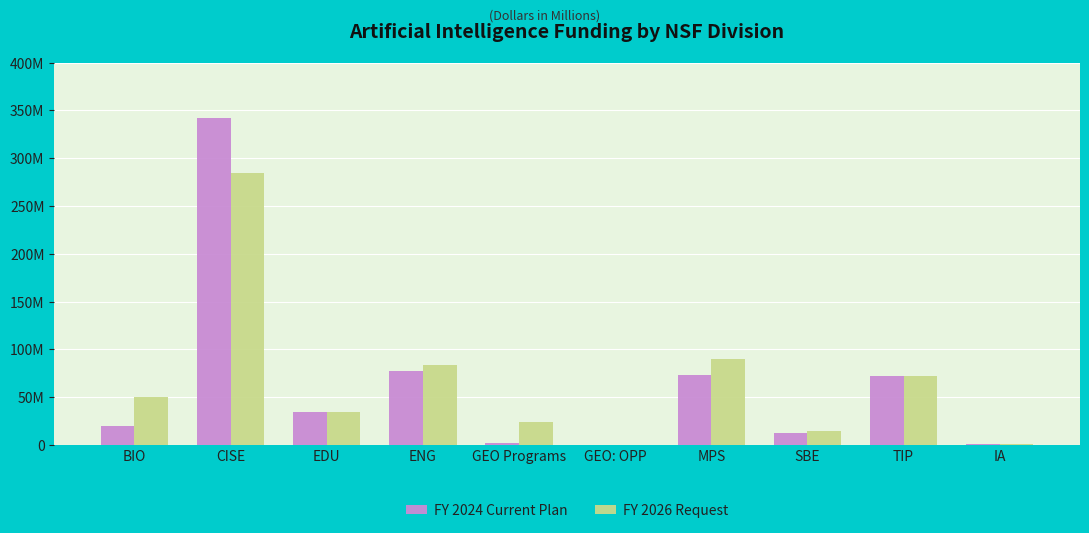

What are all the series names shown in the legend?

FY 2024 Current Plan, FY 2026 Request